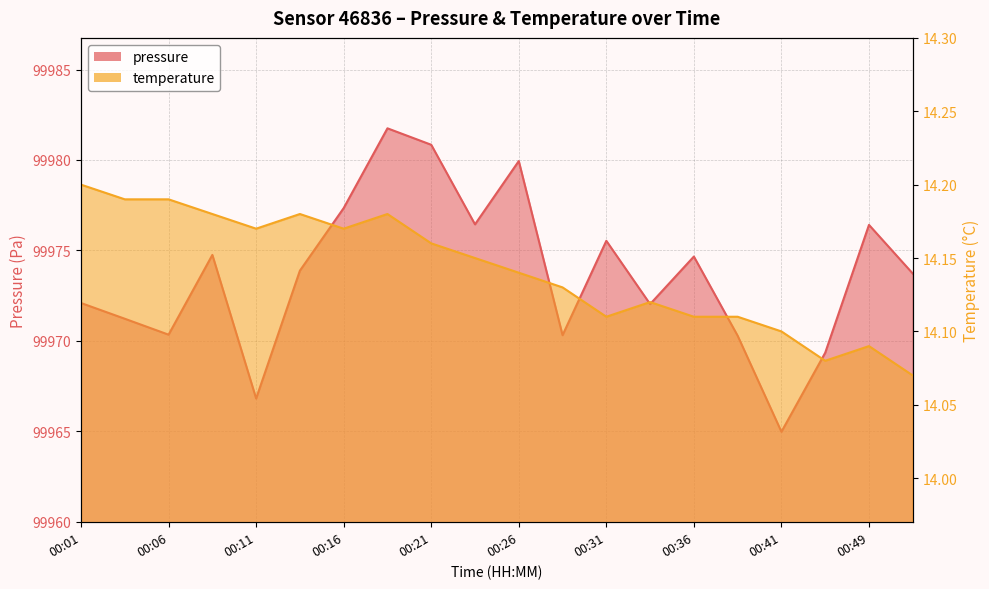

Rank the categories by temperature value from lowest to highest.

00:52, 00:47, 00:49, 00:41, 00:31, 00:36, 00:39, 00:34, 00:29, 00:26, 00:24, 00:21, 00:11, 00:16, 00:09, 00:14, 00:19, 00:04, 00:06, 00:01